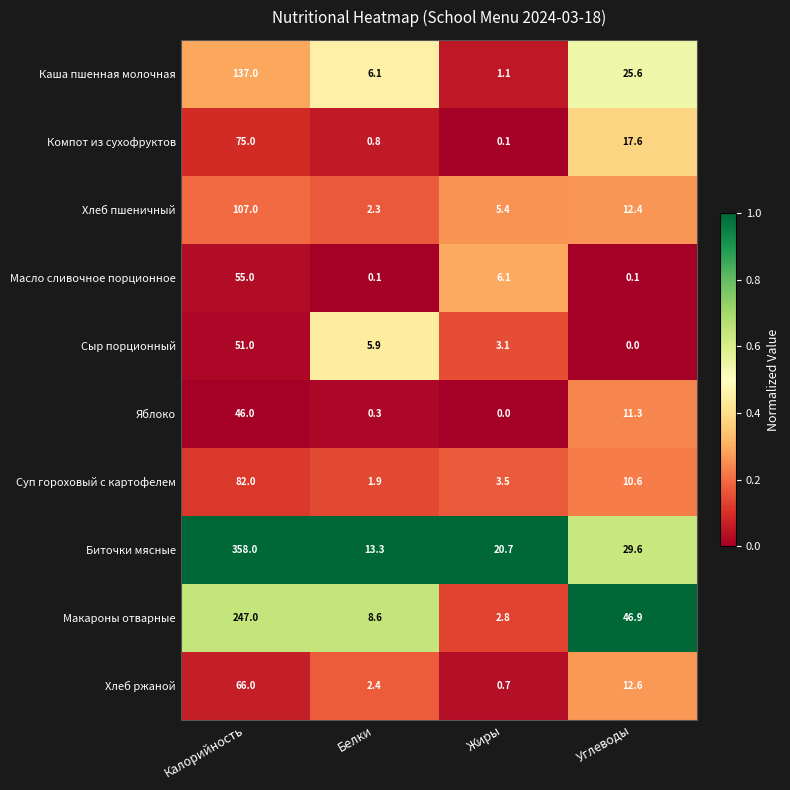

What is the sum of all Суп гороховый с картофелем values?

98.0